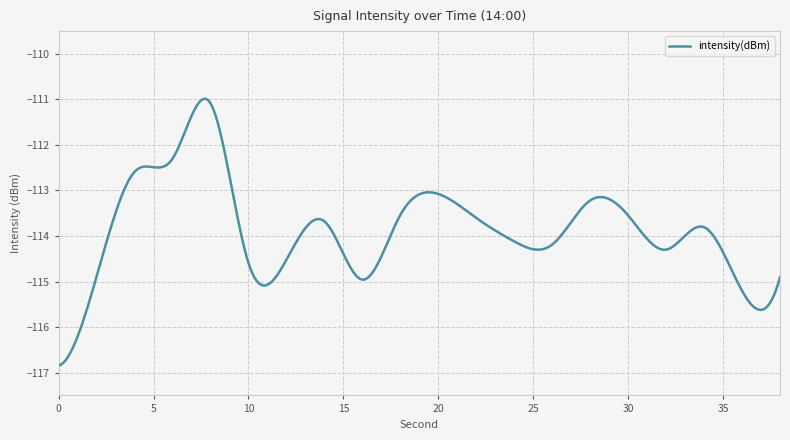

What is the greatest value displayed?

-111.0